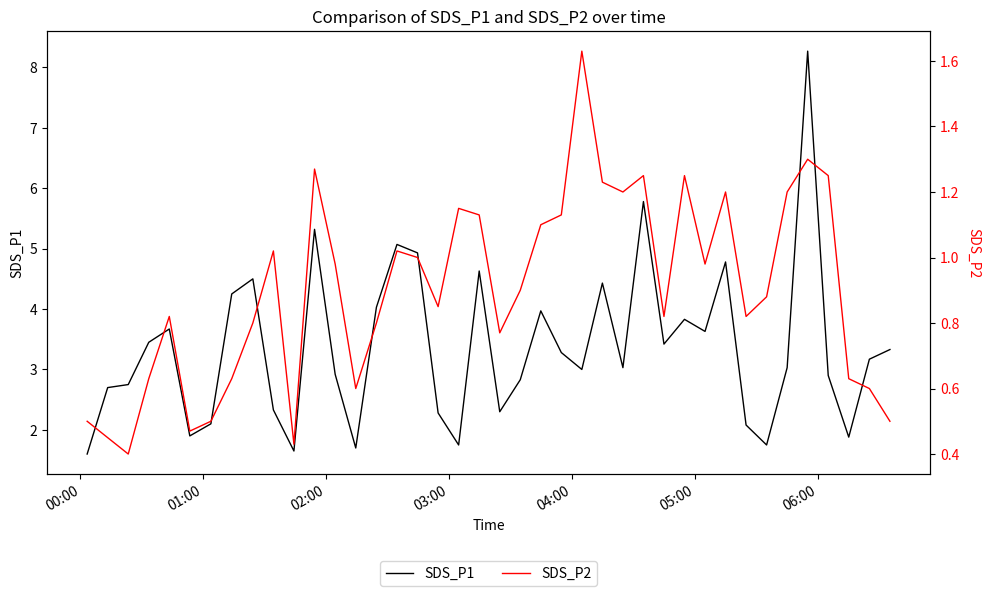

At how many categories does at least one series exceed 1?

40